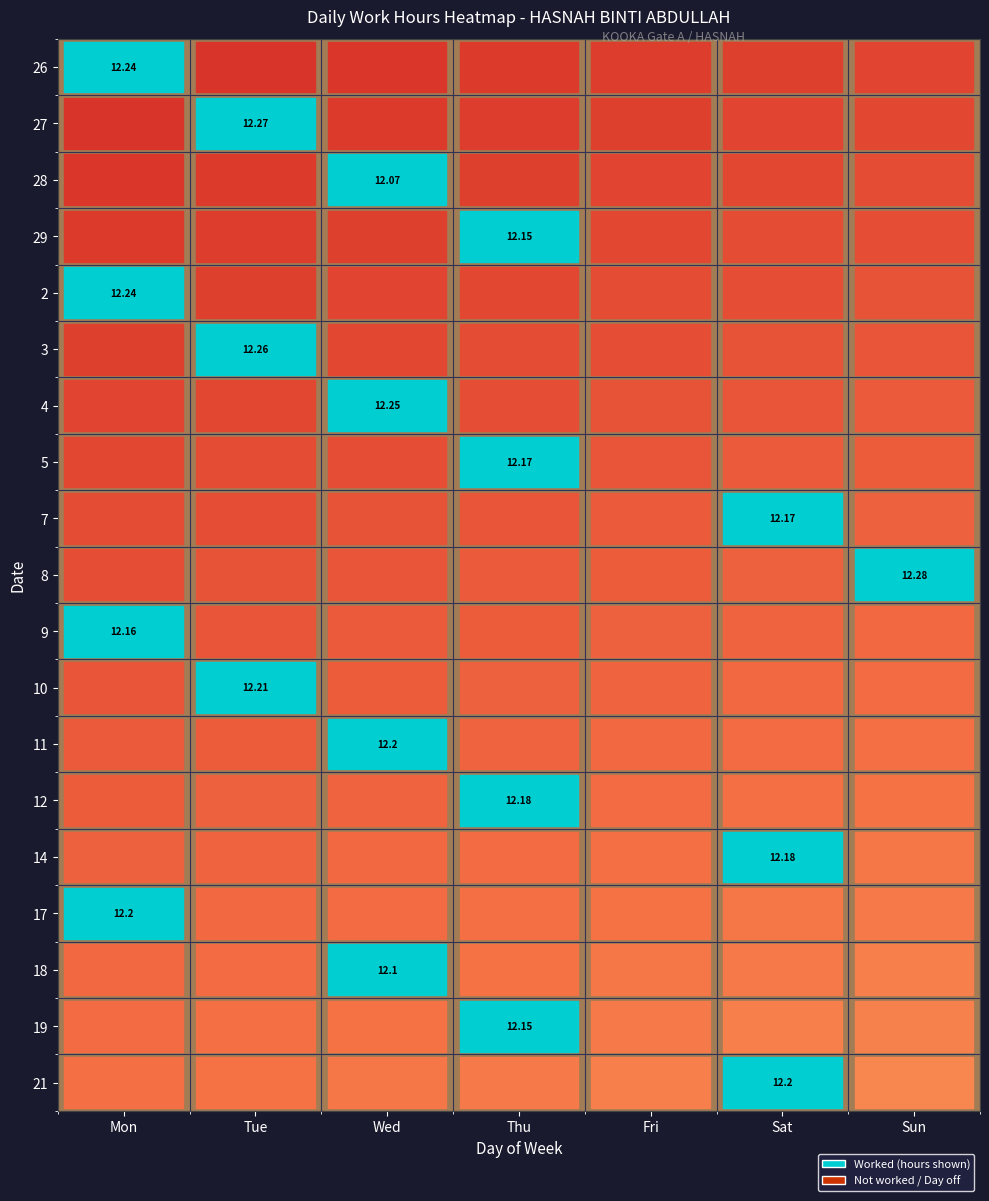

What is the difference between the highest and lowest values at Sun?

12.3